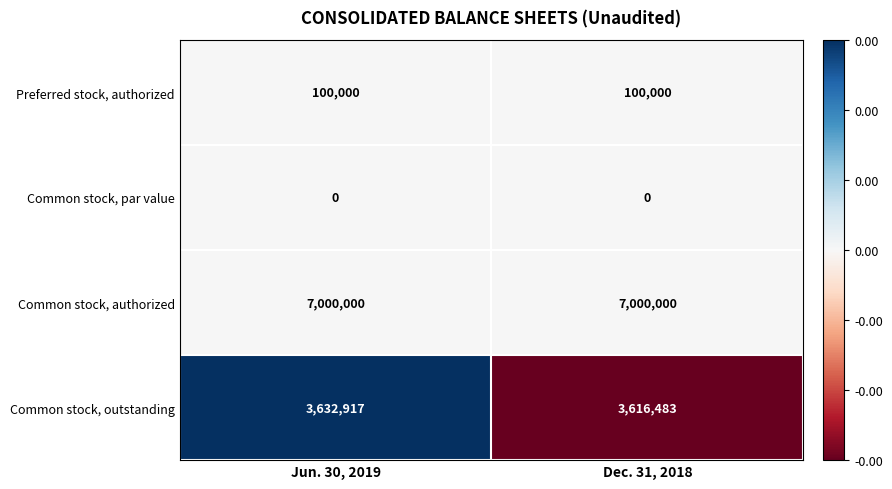

True or false: Preferred stock, authorized has a value of 131512 at Jun. 30, 2019.

False